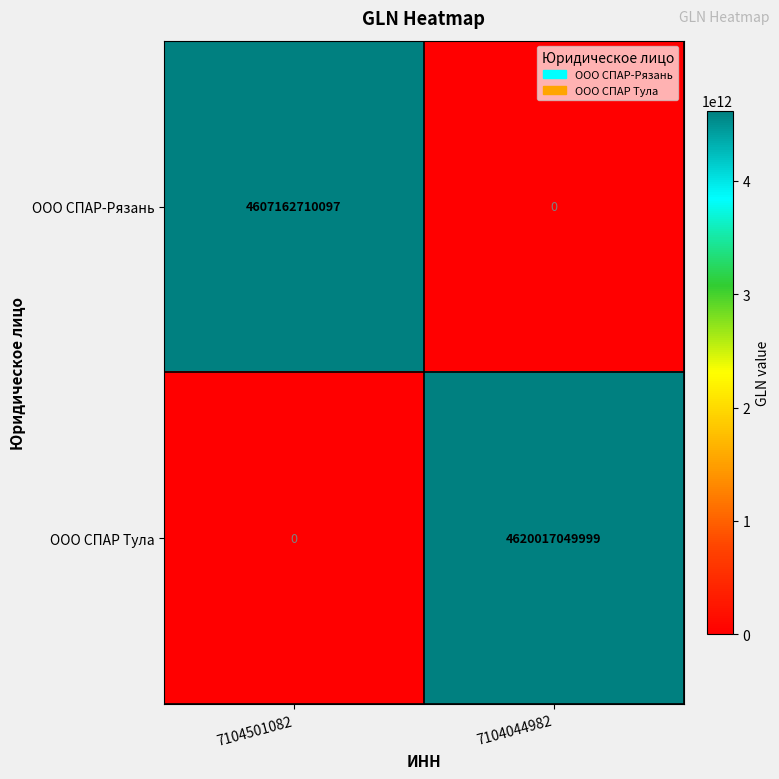

Which series changed the most between 7104501082 and 7104044982?

ООО СПАР Тула